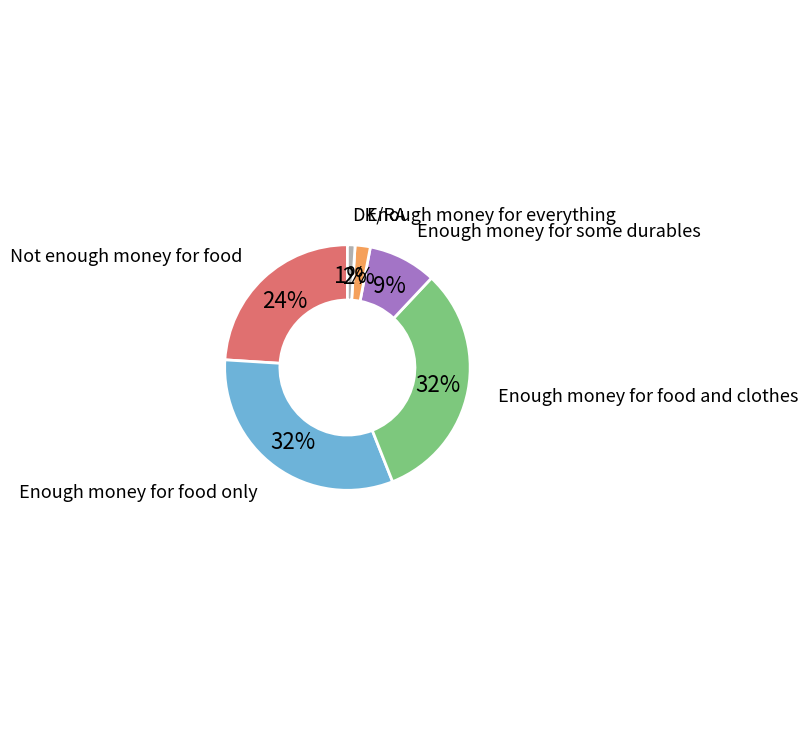

To the nearest percent, what is the difference between the largest and smallest slice percentages?

31%